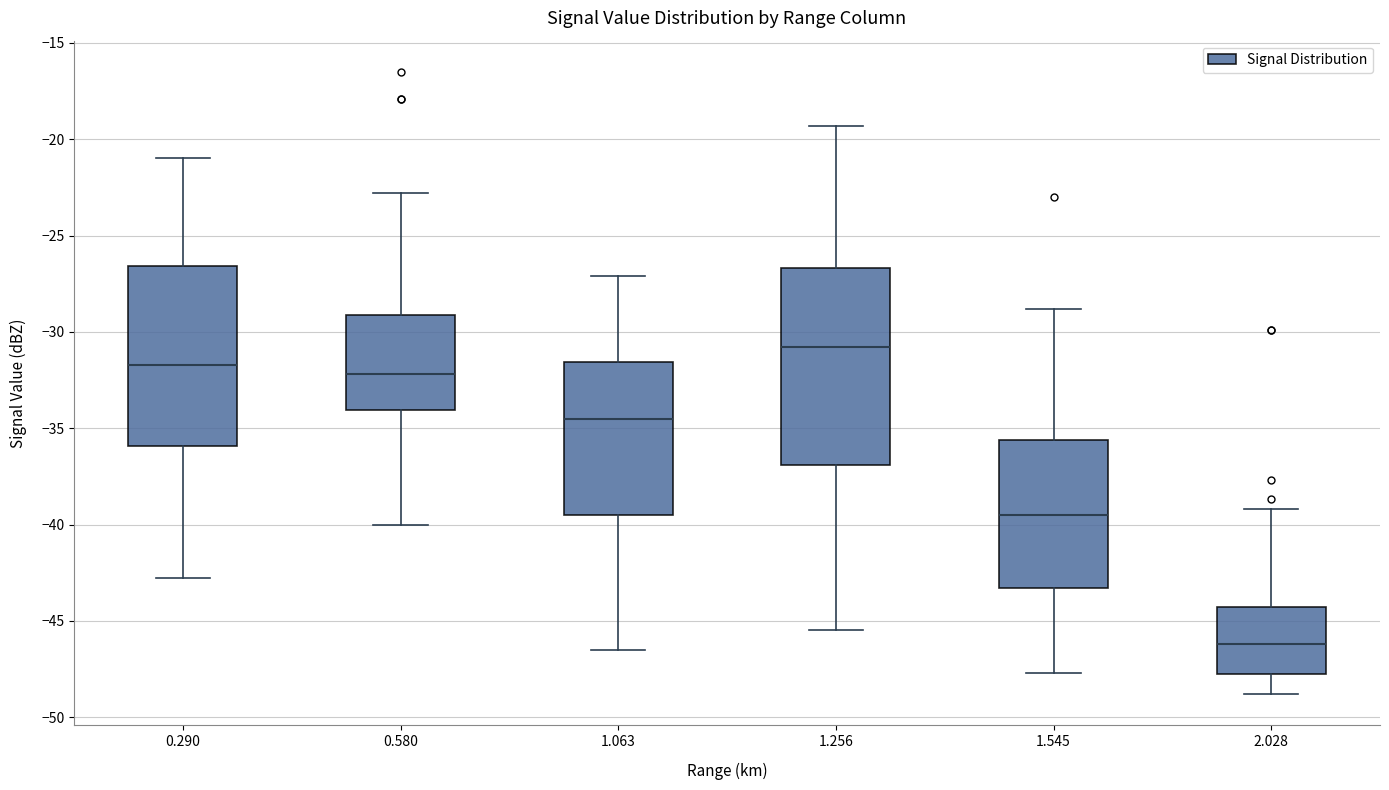

Where is the lower edge of the box at x = 0.290 on the y-axis? The values are not printed on the chart, so give them approximately, as read against the axis.

-36.0